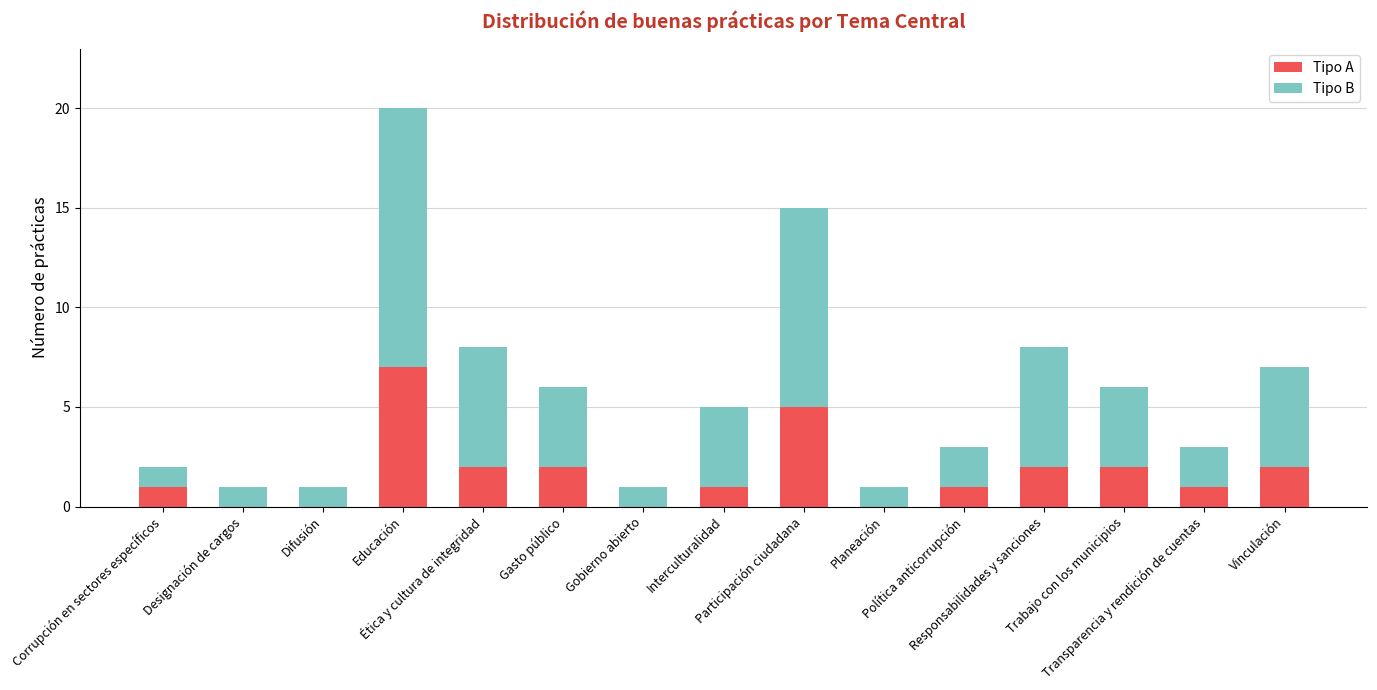

What is the sum of all Tipo A values?

26